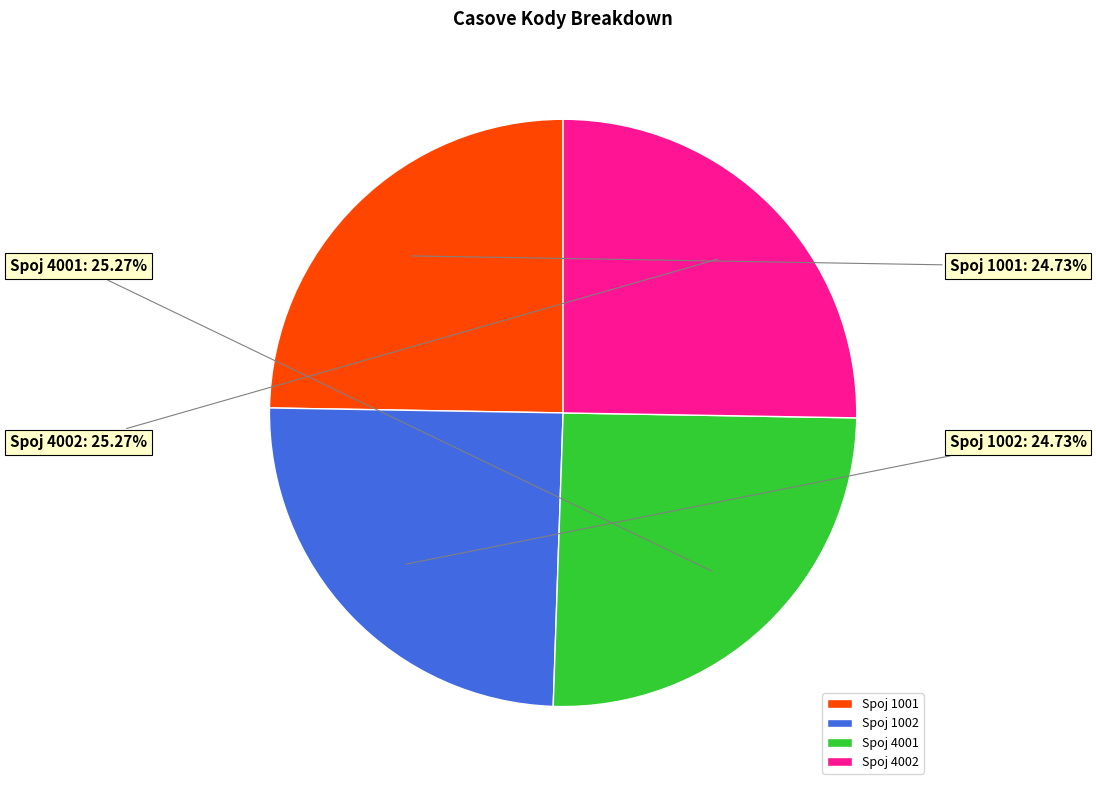

Is there any slice that represents more than half of the pie?

No